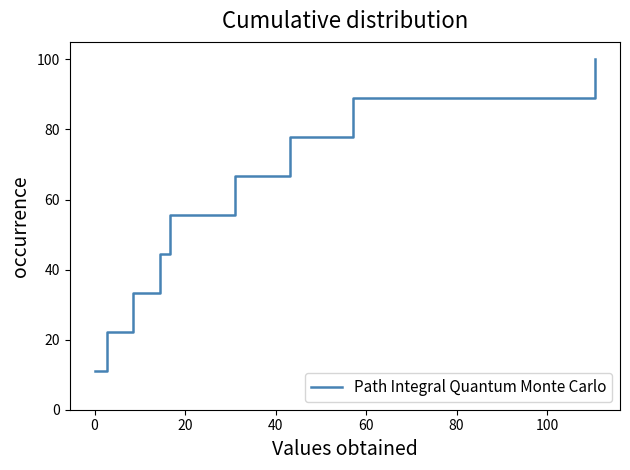

What is the maximum value shown in the chart?

100.0